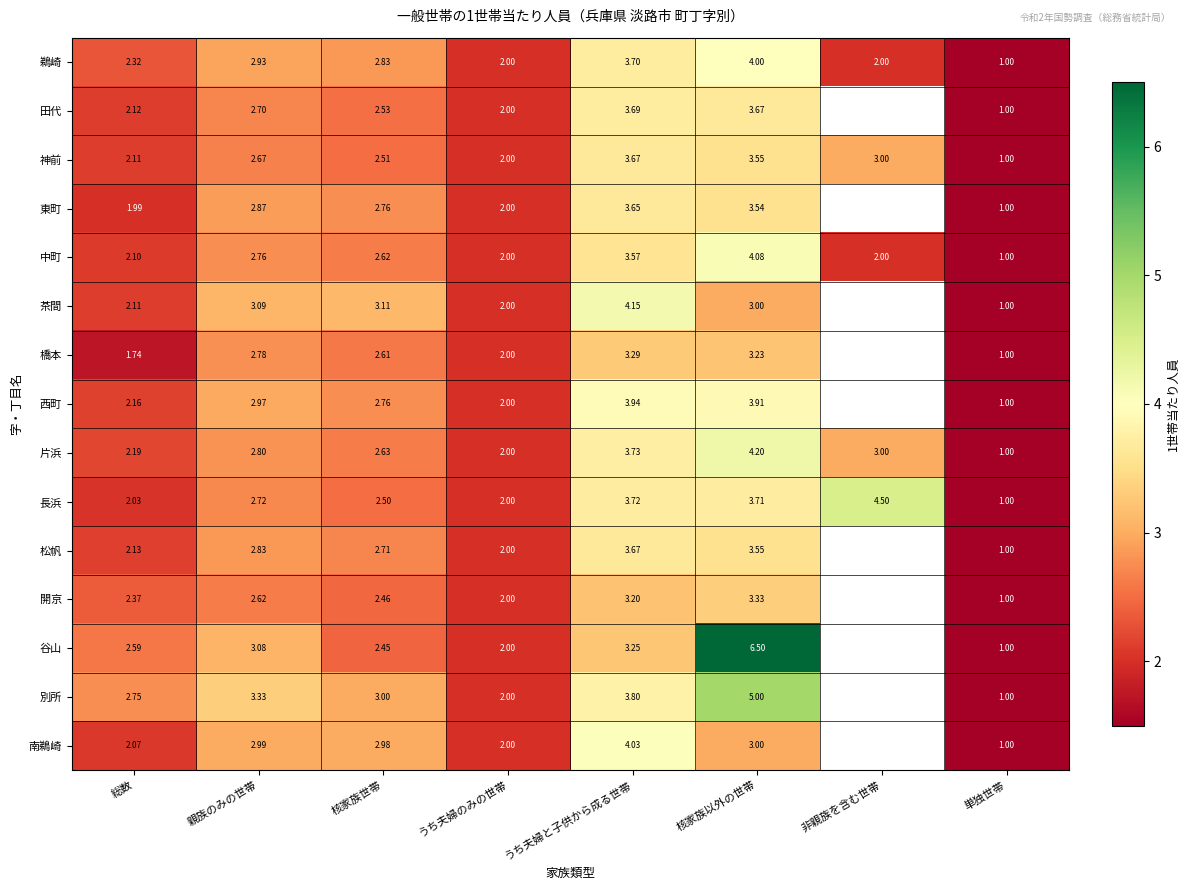

Count the number of categories in the chart.

8